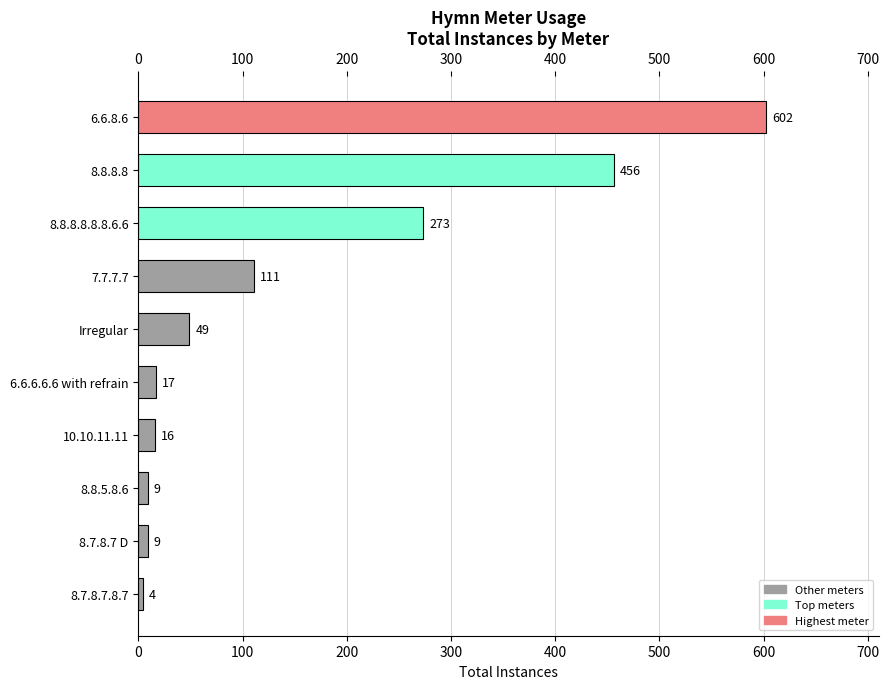

Reading top to bottom, transcribe all the data shown in this chart.

602	456	273	111	49	17	16	9	9	4